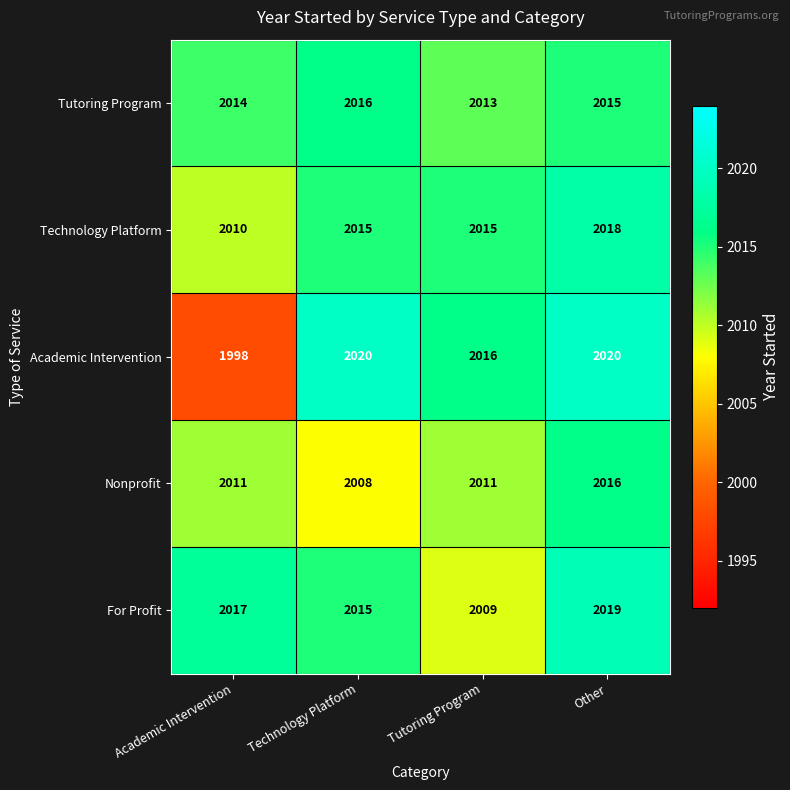

What is the difference between the maximum and minimum values in the Tutoring Program series?

3